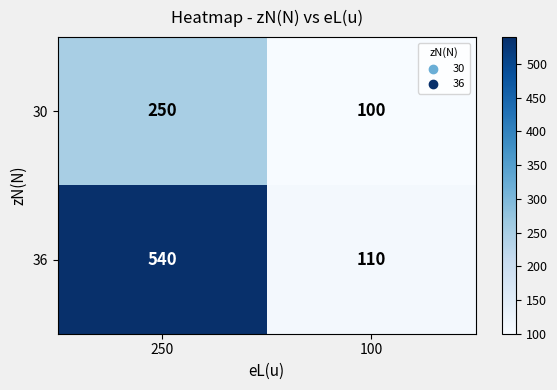

What is the difference between the highest and lowest values at 100?

10